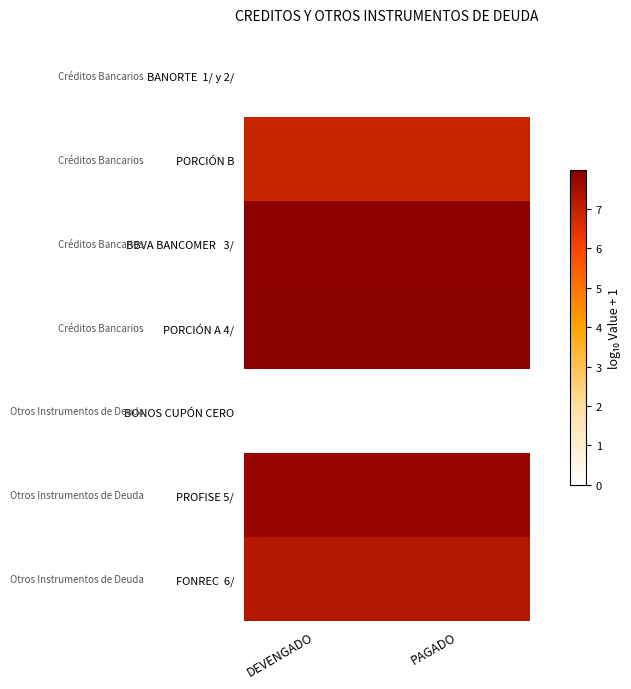

What is the total value across all series at PAGADO?

37.8